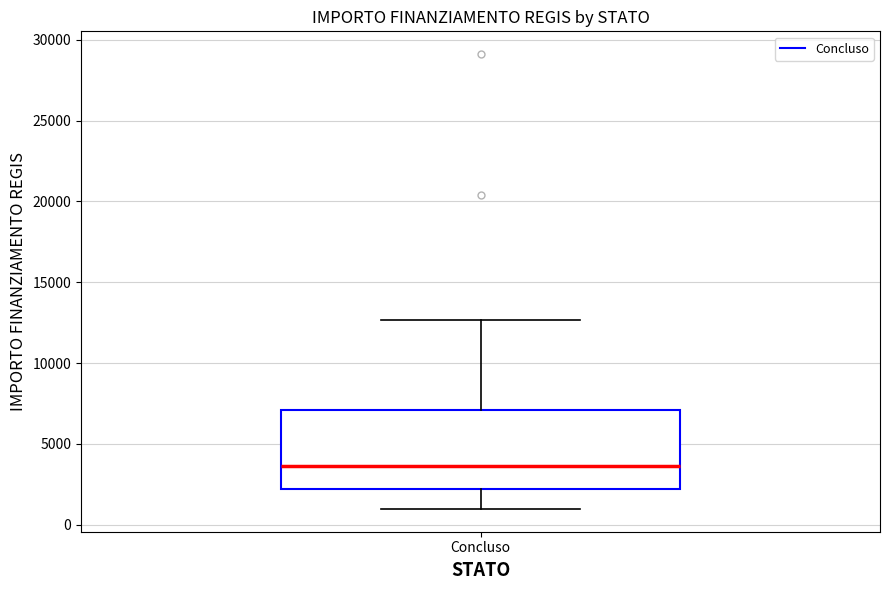

Transcribe this box plot: give where the median line is, the range the box spans, and where the two whiskers end, as read against the y-axis. The values are not printed on the chart, so give them approximately, as read against the axis.

median 3500, box 2000 to 7000, whiskers 1000 to 12500